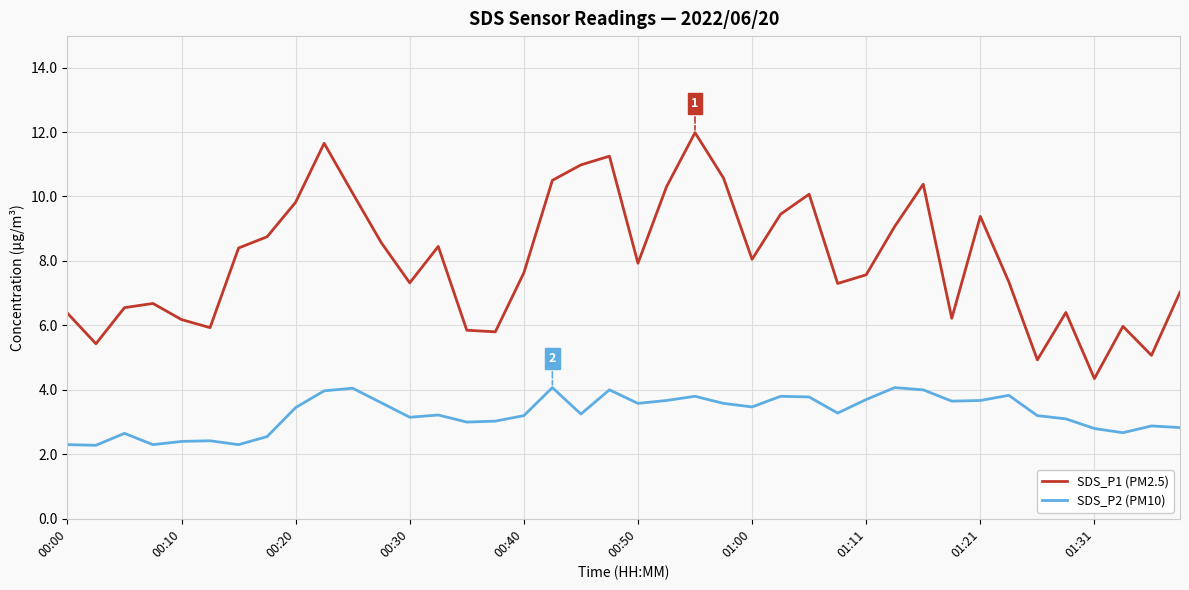

Does the chart display data point markers on the line(s)?

No